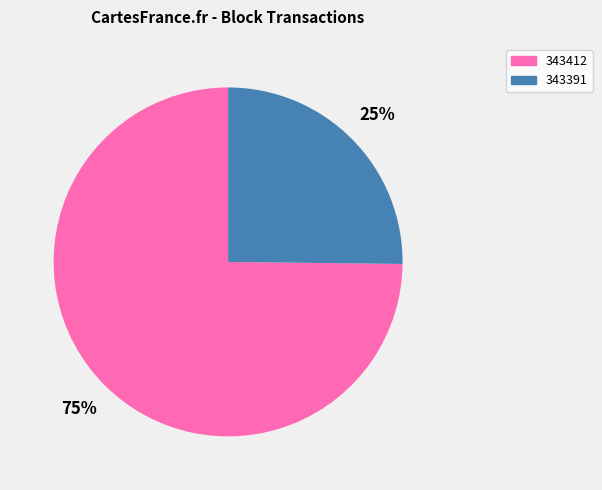

Is the sum of 343412 and 343391 greater than half?

Yes